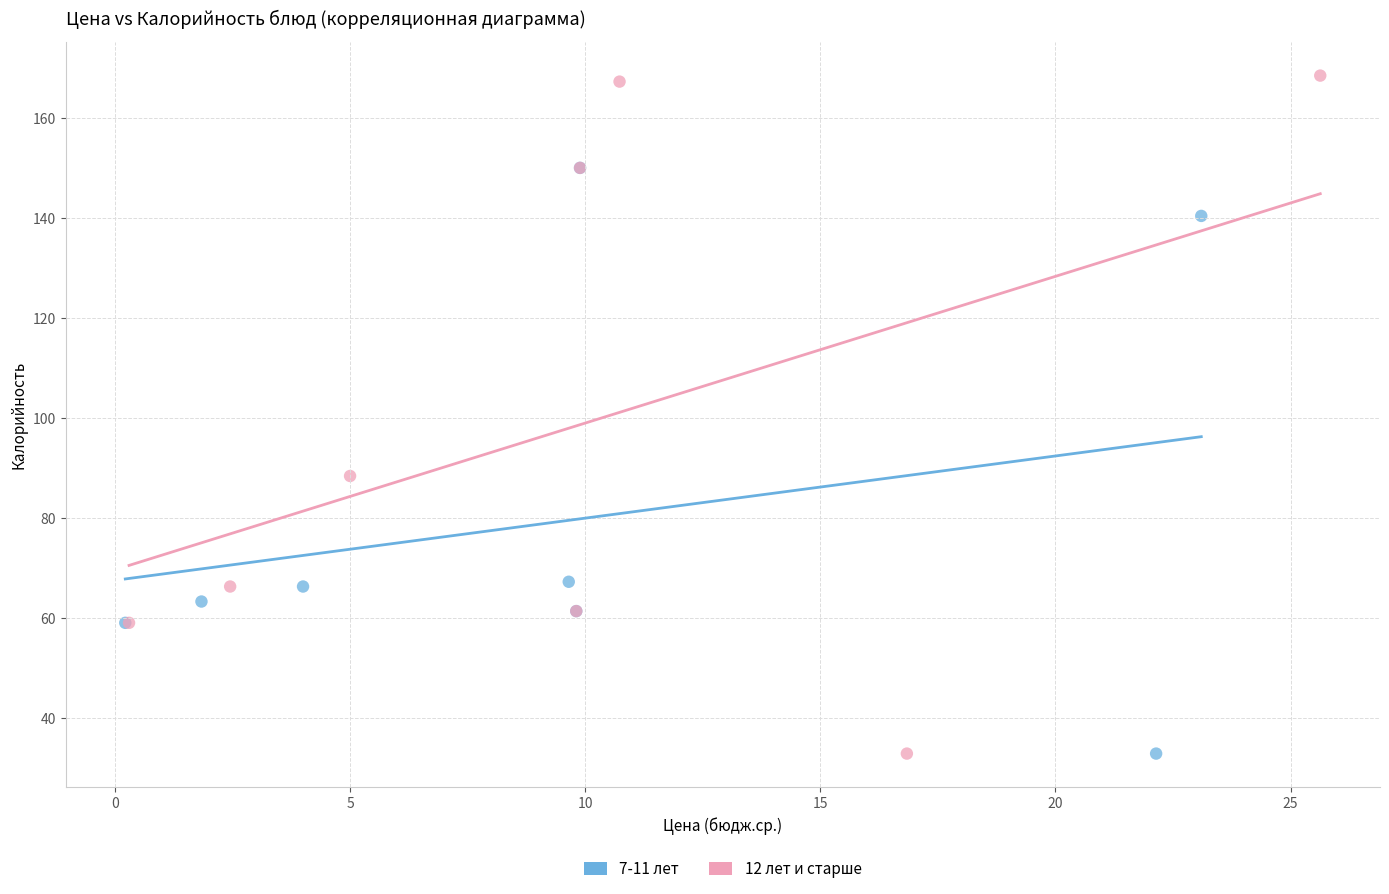

Which series reaches the maximum Y coordinate?

12 лет и старше